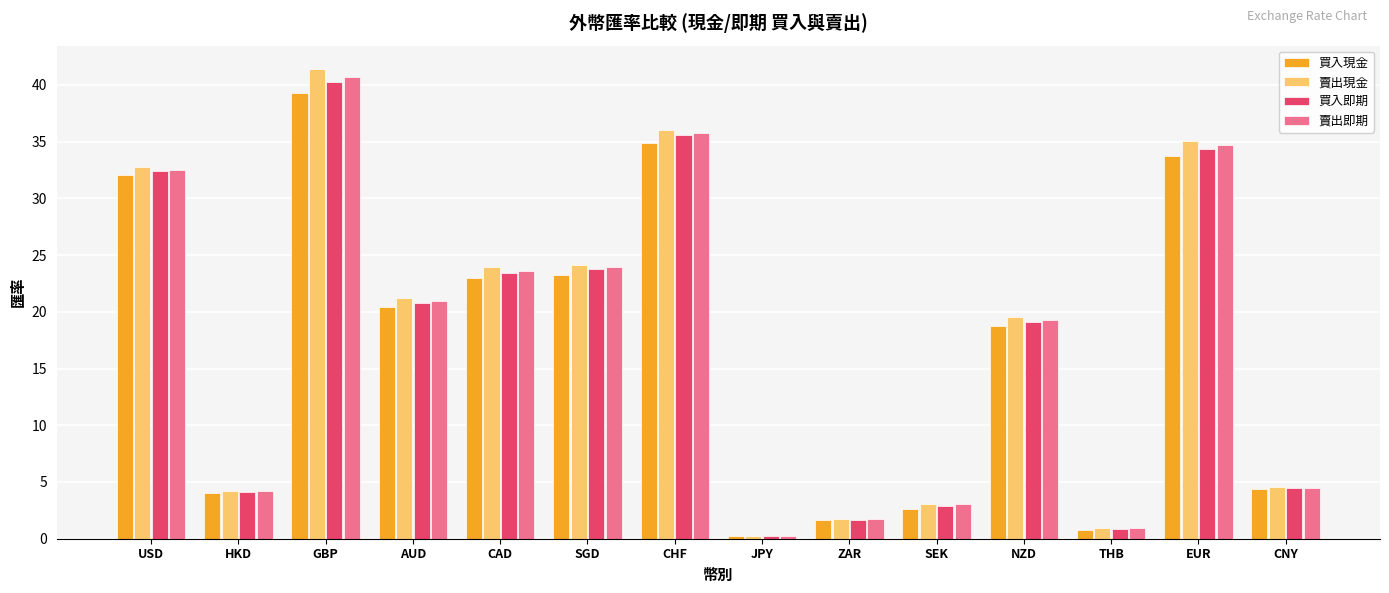

How many bars are there in total?

56